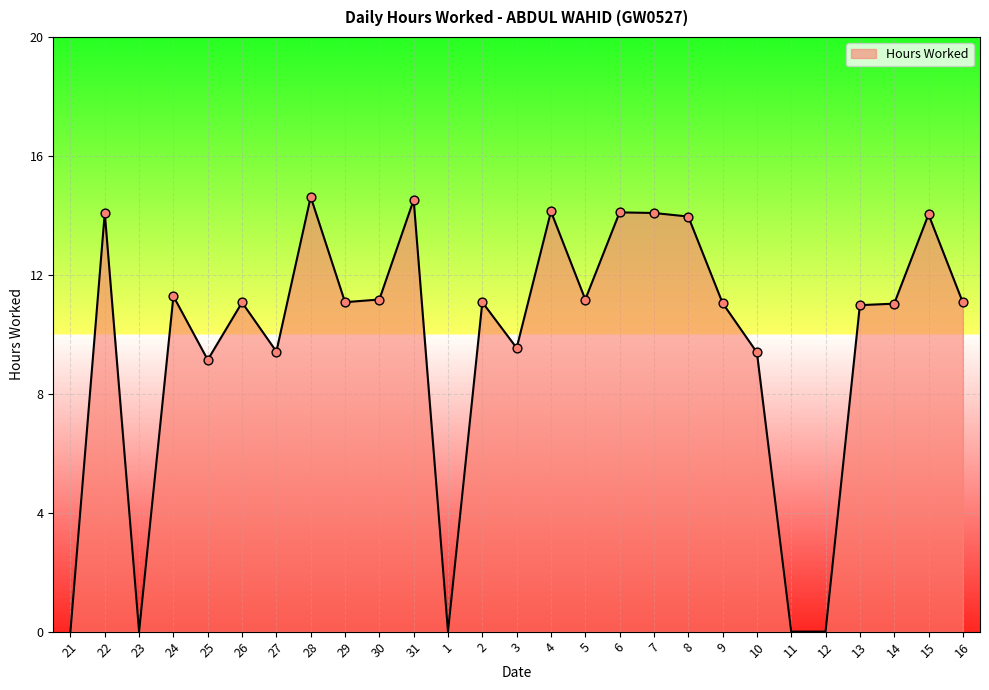

What is the change in value from 21 to 22?

+14.1